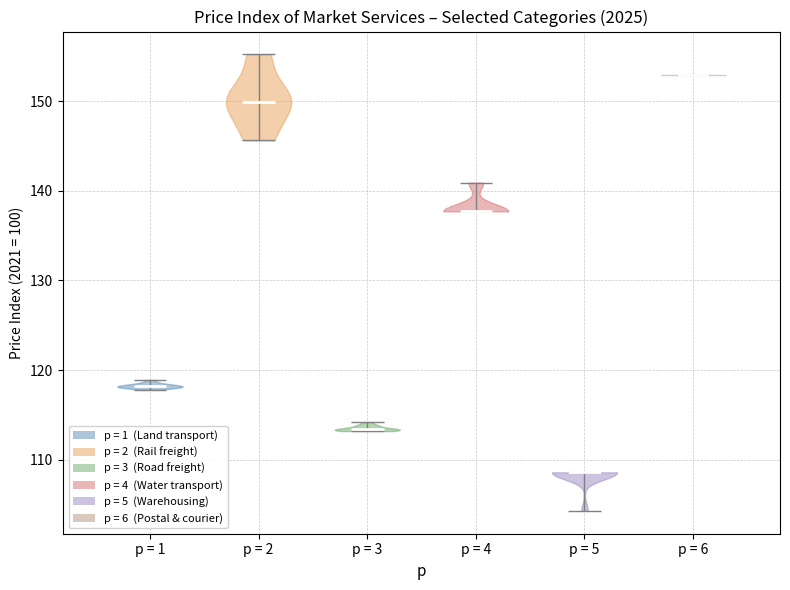

Which violin has the lowest median line?

p = 5